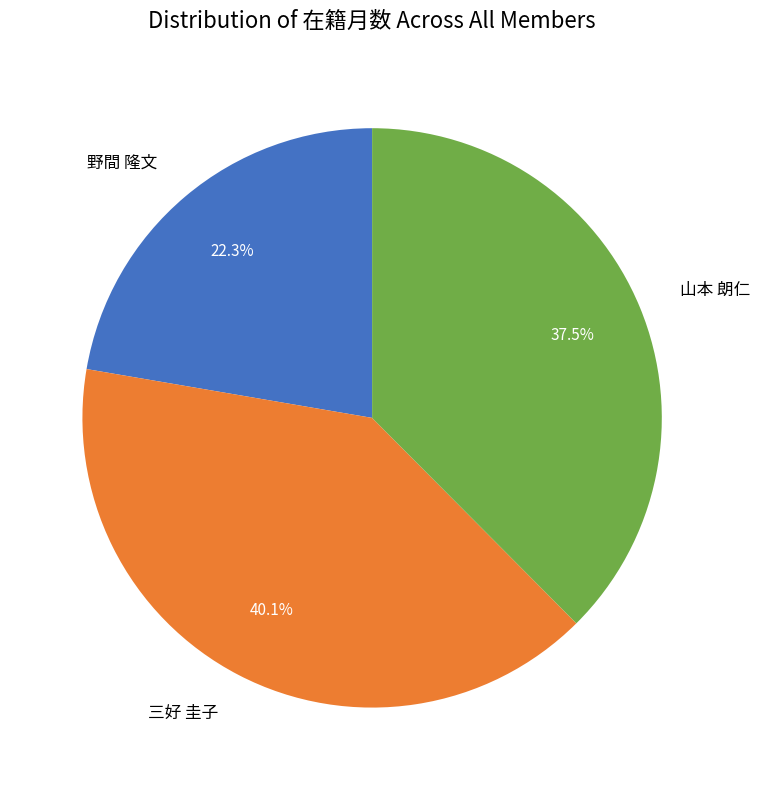

Which category has the smallest portion of the pie?

野間 隆文